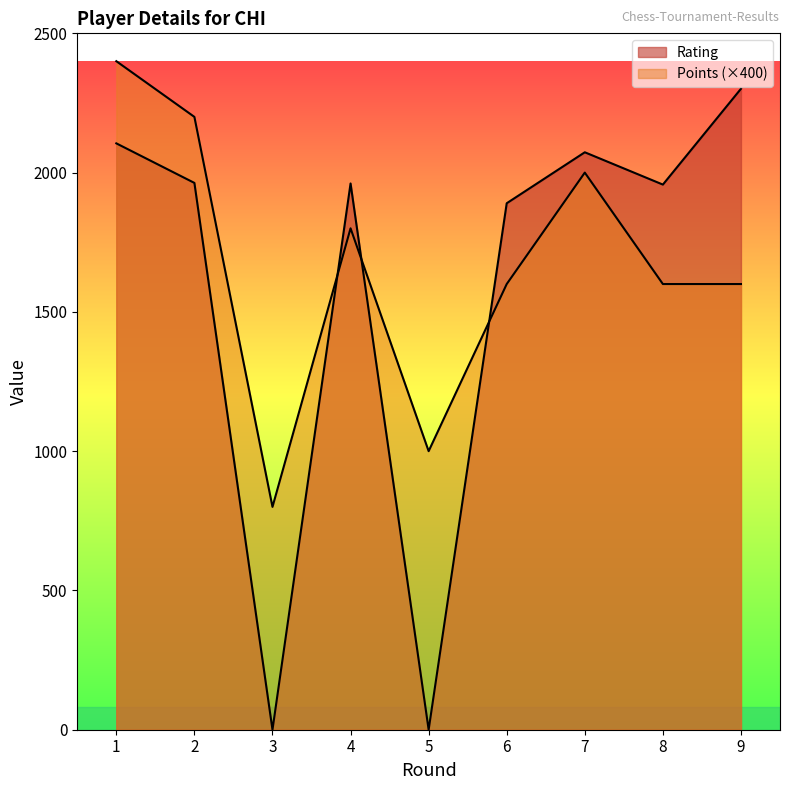

Is it true that Points equals 2639 at 4?

False